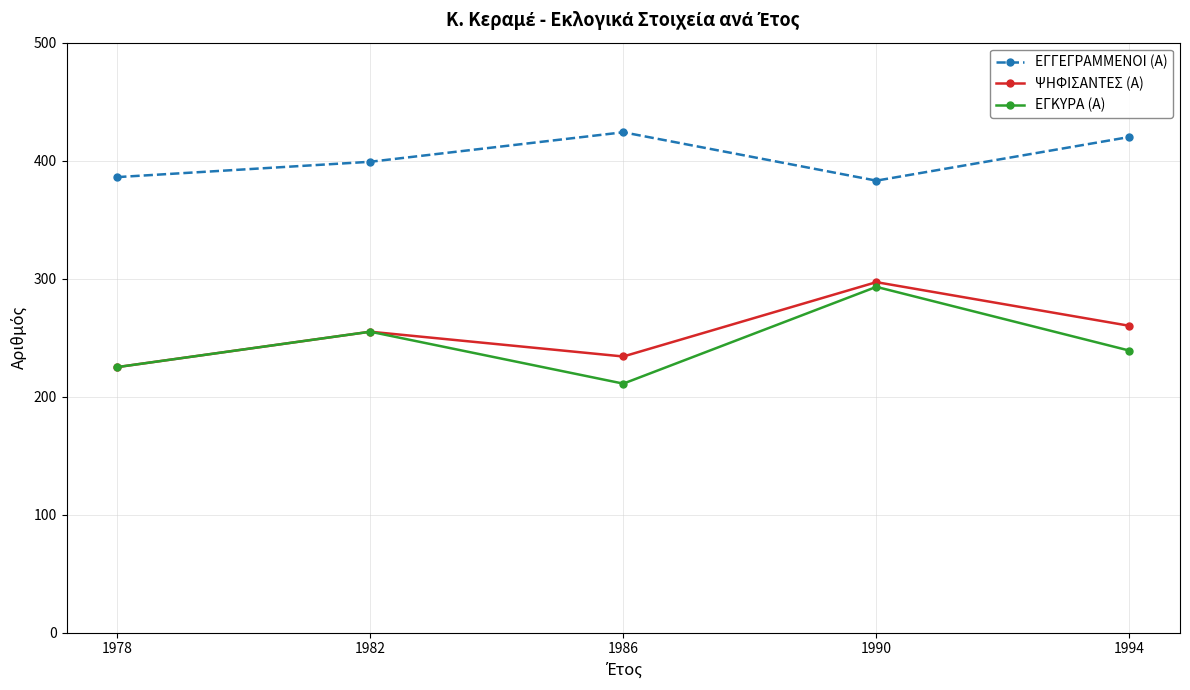

True or false: ΕΓΓΕΓΡΑΜΜΕΝΟΙ (Α) and ΨΗΦΙΣΑΝΤΕΣ (Α) intersect in this chart.

False